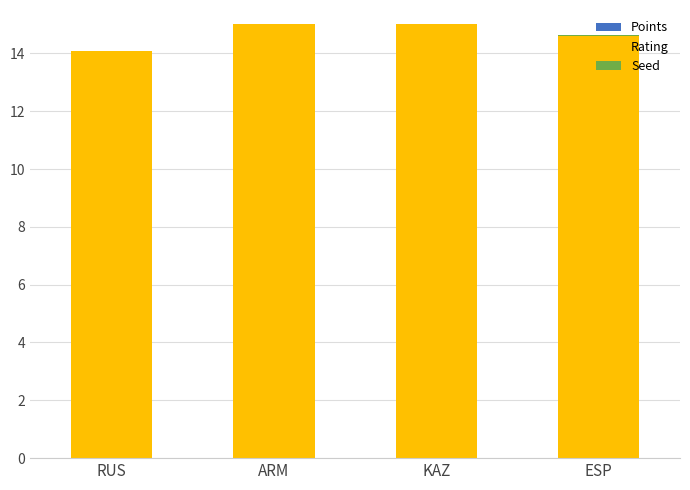

How many distinct data groups are displayed?

3